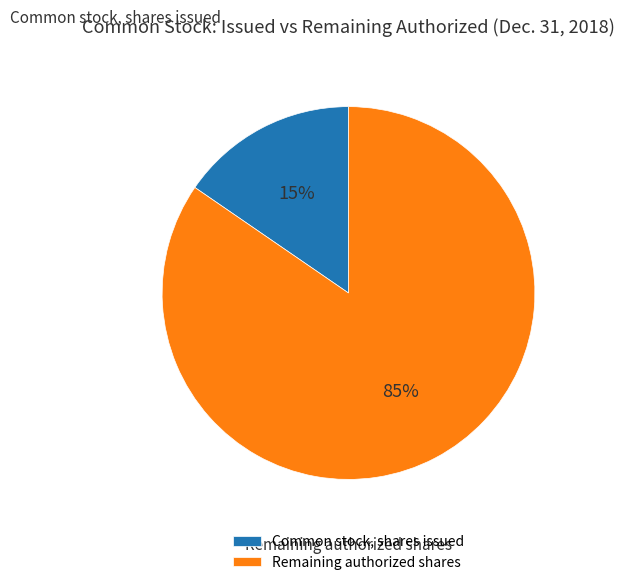

Rank the categories by value from highest to lowest.

Remaining authorized shares, Common stock, shares issued